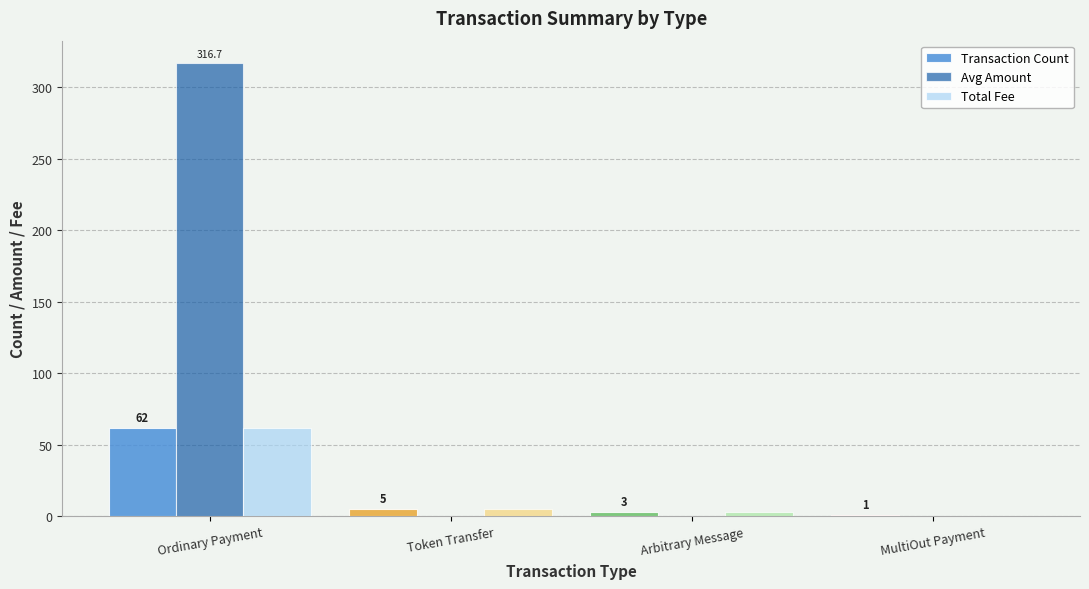

Are the bars horizontal?

No